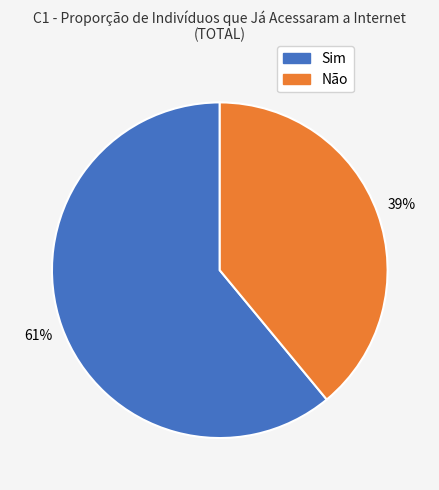

Is there a majority slice in this chart?

Yes